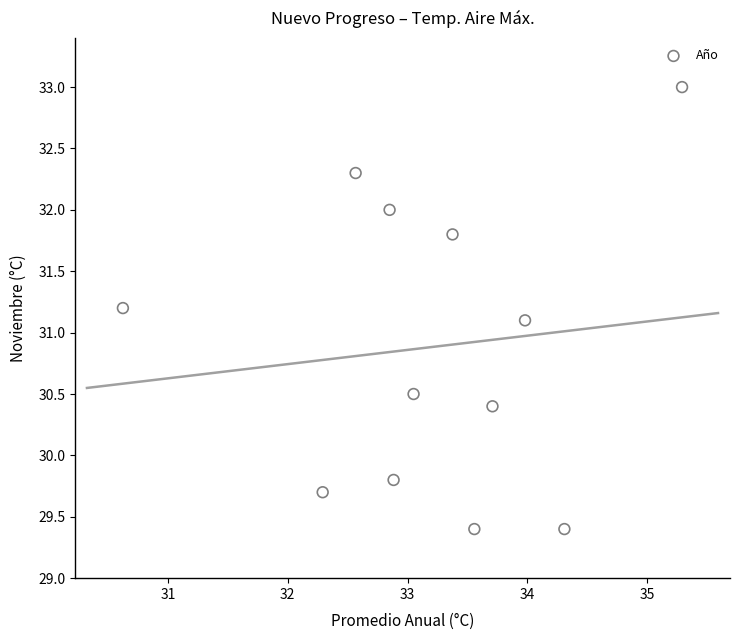

What is the range of Y values (max minus min)?

3.6